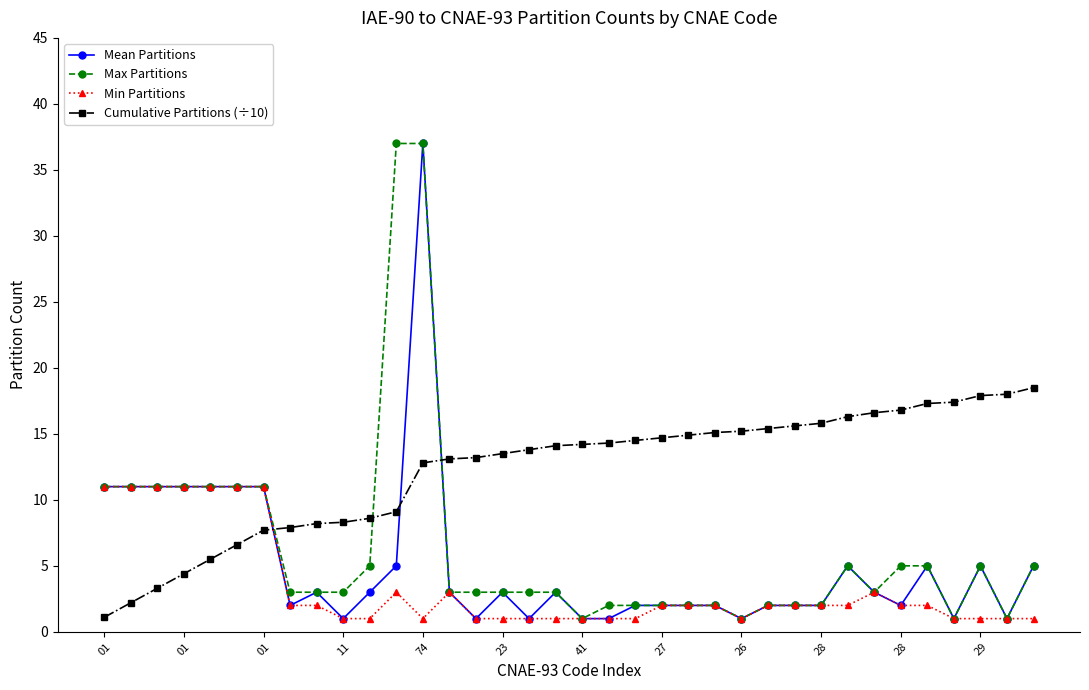

Which series has the largest total across all categories?

Cumulative Partitions (÷10)